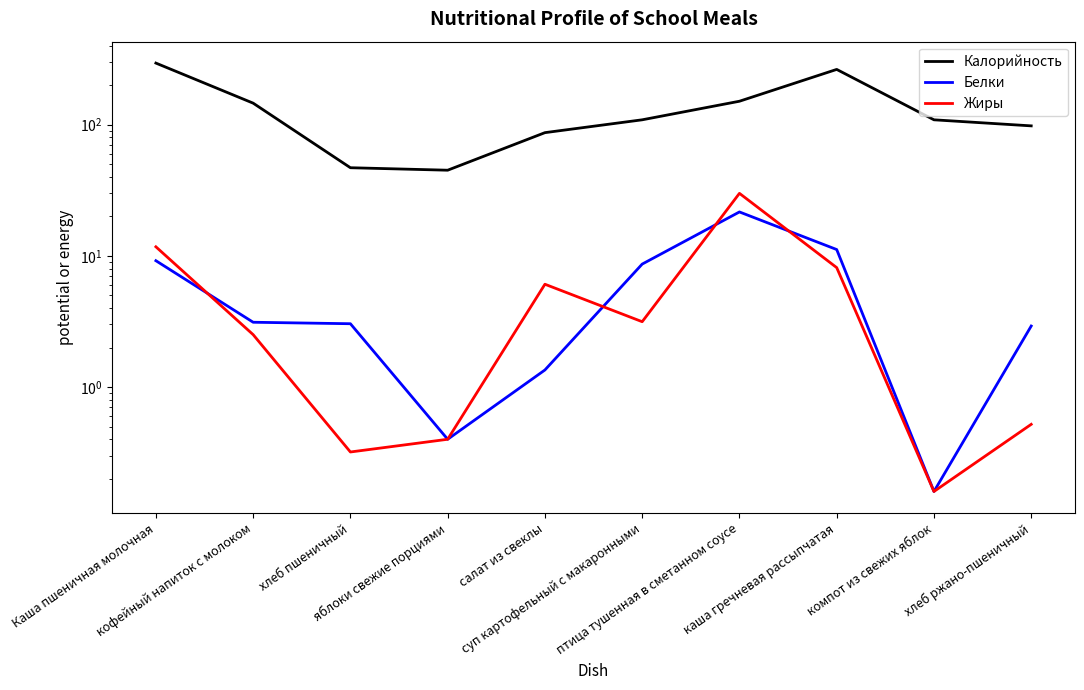

What is the label of the 3rd point from the right?

каша гречневая рассыпчатая